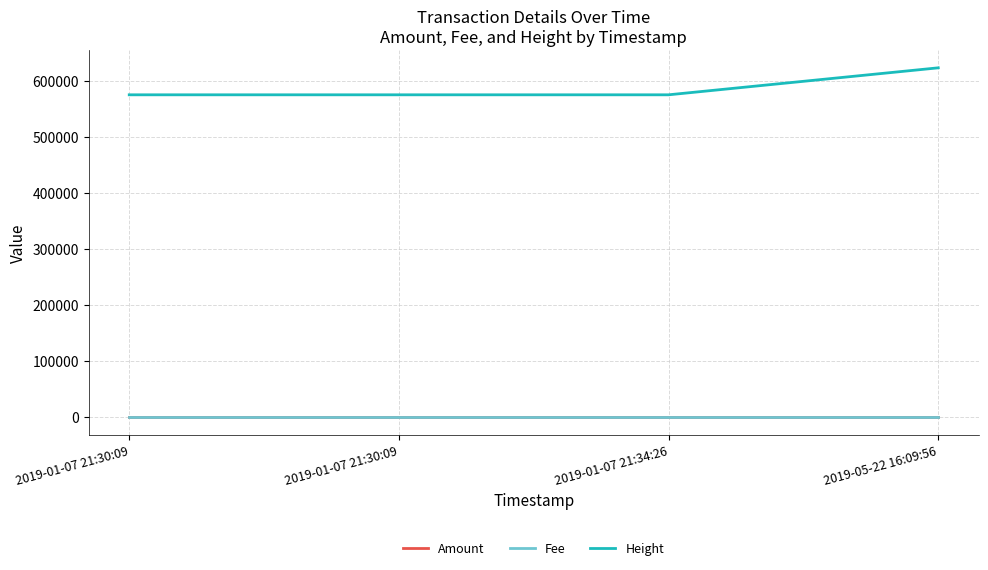

Reading left to right, transcribe all the data shown in this chart.

Amount: 0.1	0.1	0.1	0.1
Fee: 0.0	0.0	0.0	0.0
Height: 575404.0	575404.0	575405.0	623565.0